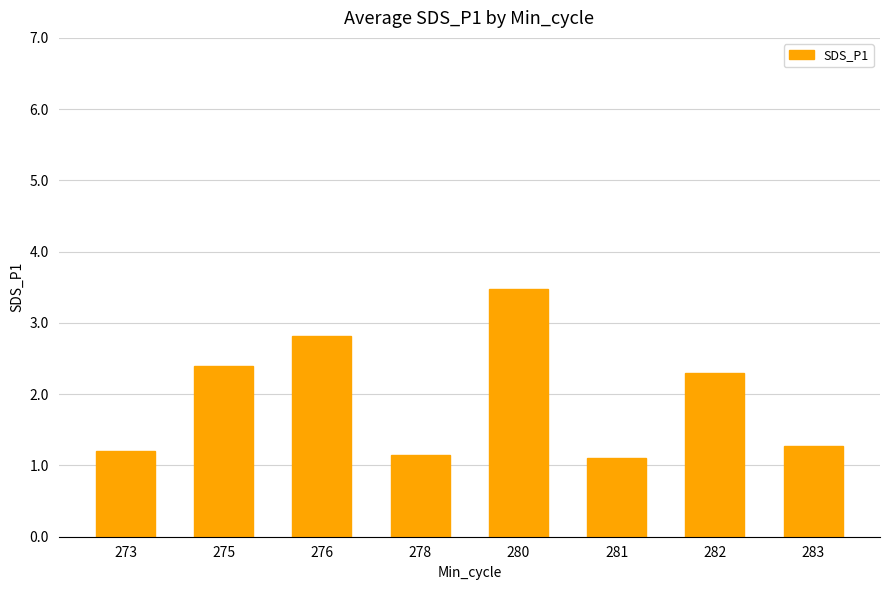

The chart shows a value of 1.7 at 273. True or false?

False